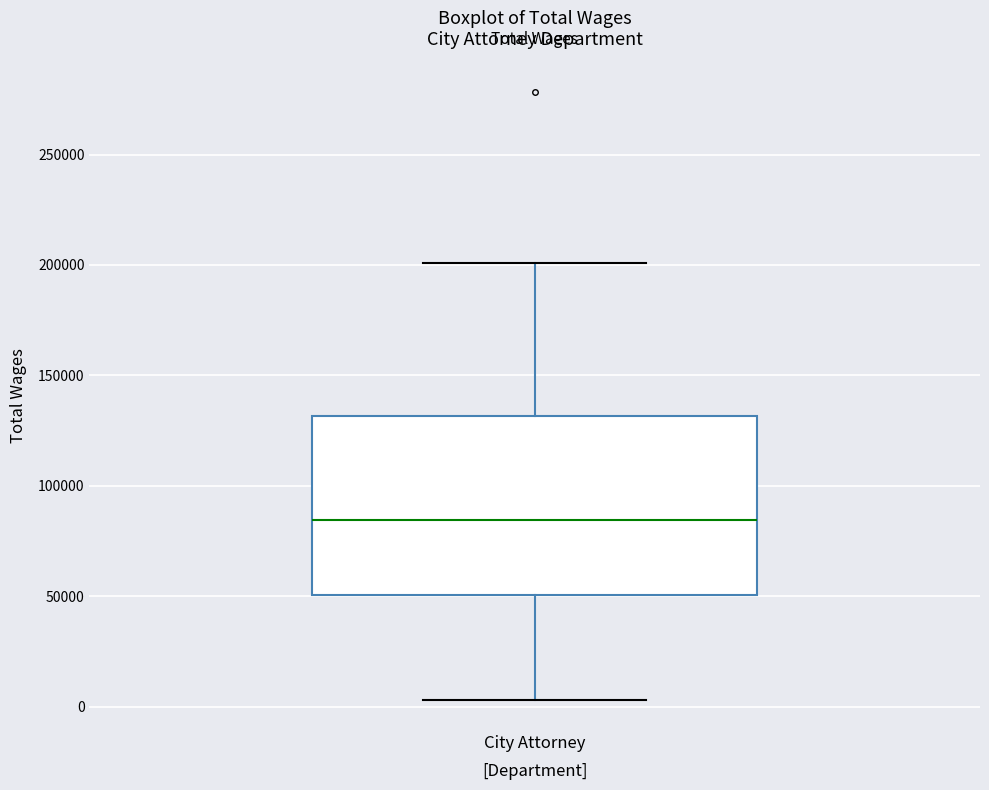

Transcribe this box plot: give where the median line is, the range the box spans, and where the two whiskers end, as read against the y-axis. The values are not printed on the chart, so give them approximately, as read against the axis.

median 85000, box 50000 to 130000, whiskers 5000 to 200000